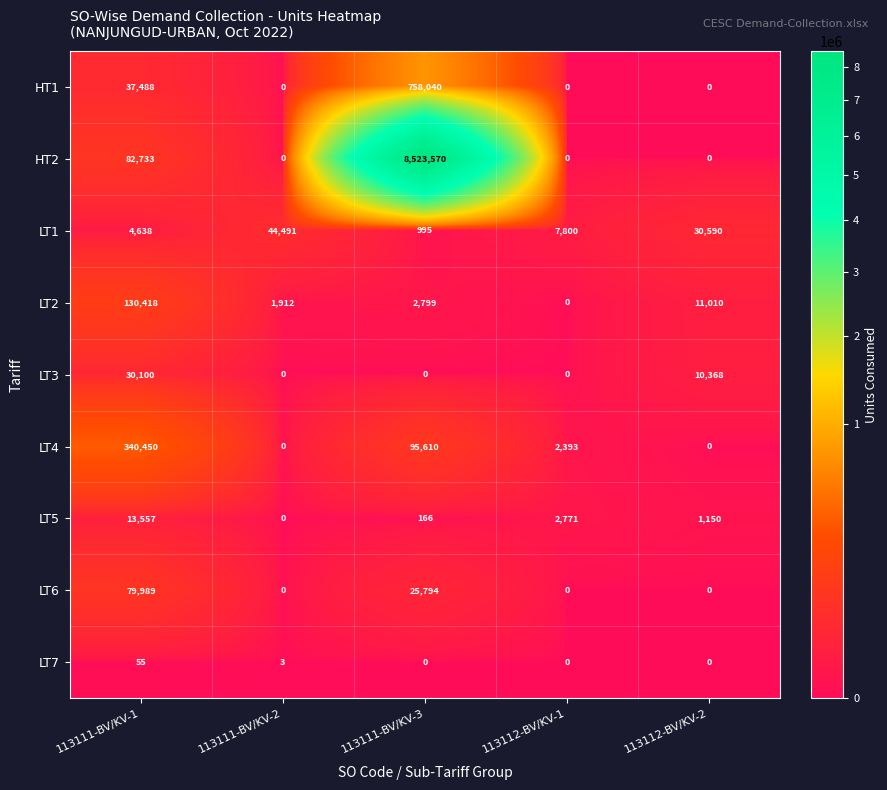

True or false: LT4 has a value of 95610 at 113111-BV/KV-3.

True